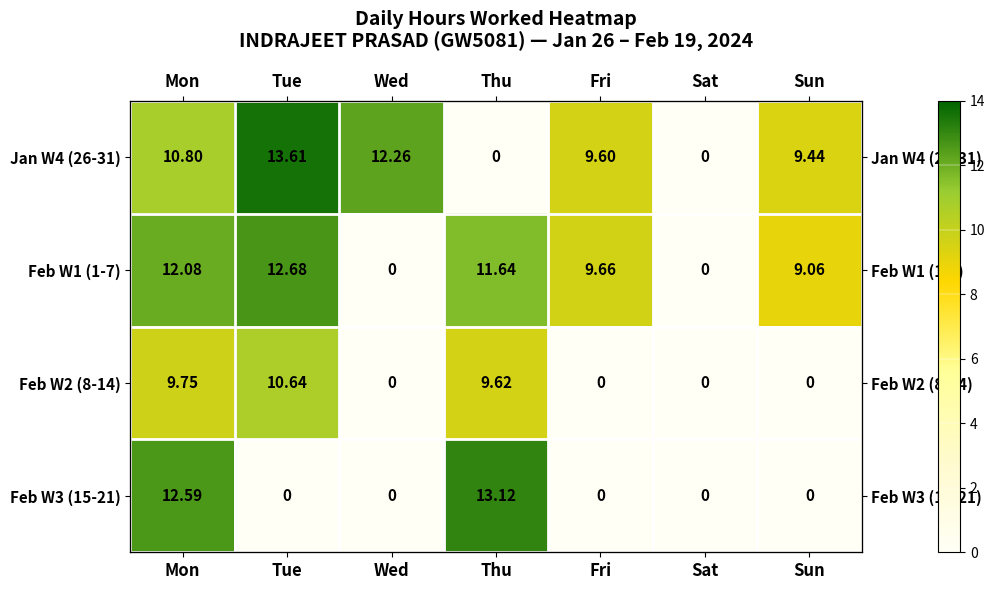

Count the number of categories in the chart.

7